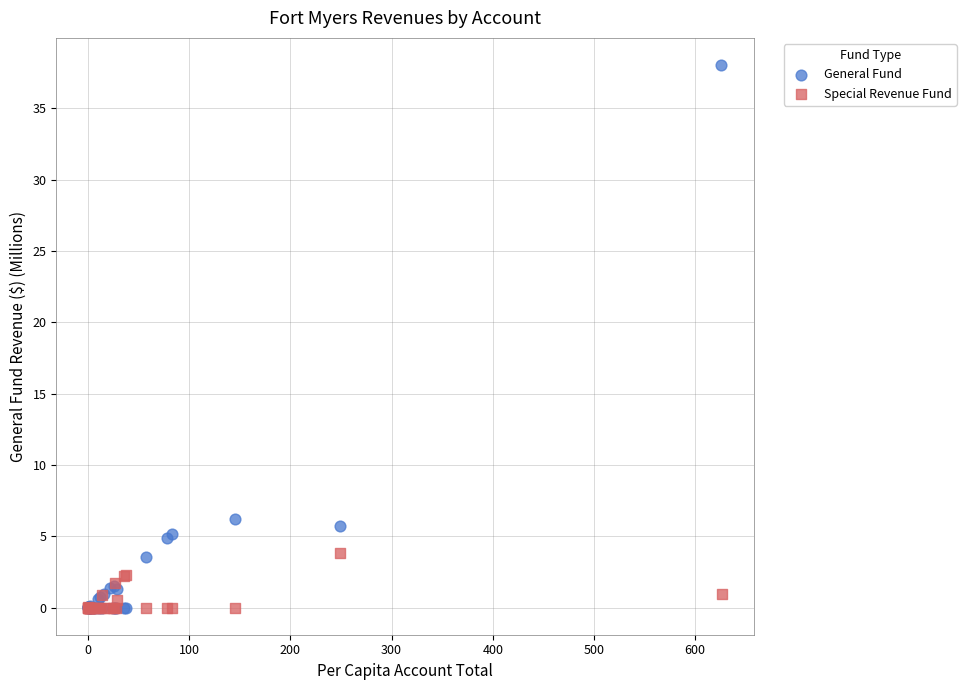

Which series reaches the maximum Y coordinate?

General Fund